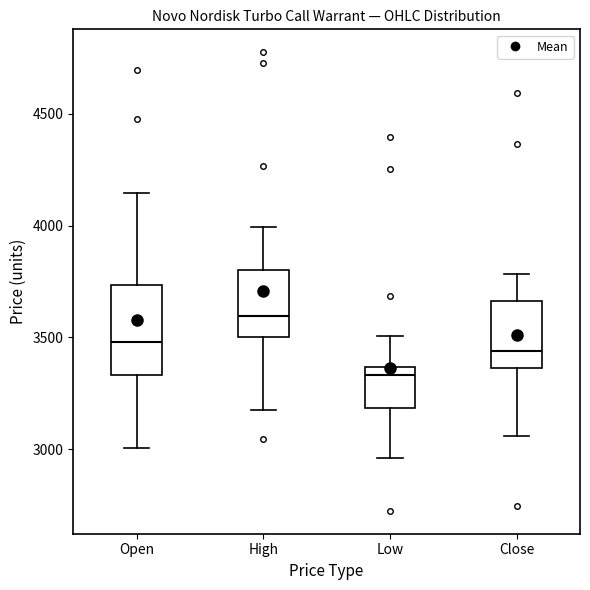

Reading left to right, read every box against the y-axis: the position of its median line, the range the box covers, and the ends of its whiskers. The values are not printed on the chart, so give them approximately, as read against the axis.

Open: median 3500, box 3350 to 3750, whiskers 3000 to 4150
High: median 3600, box 3500 to 3800, whiskers 3200 to 4000
Low: median 3350 (just below the box's upper edge), box 3200 to 3350, whiskers 2950 to 3500
Close: median 3450, box 3350 to 3650, whiskers 3050 to 3800